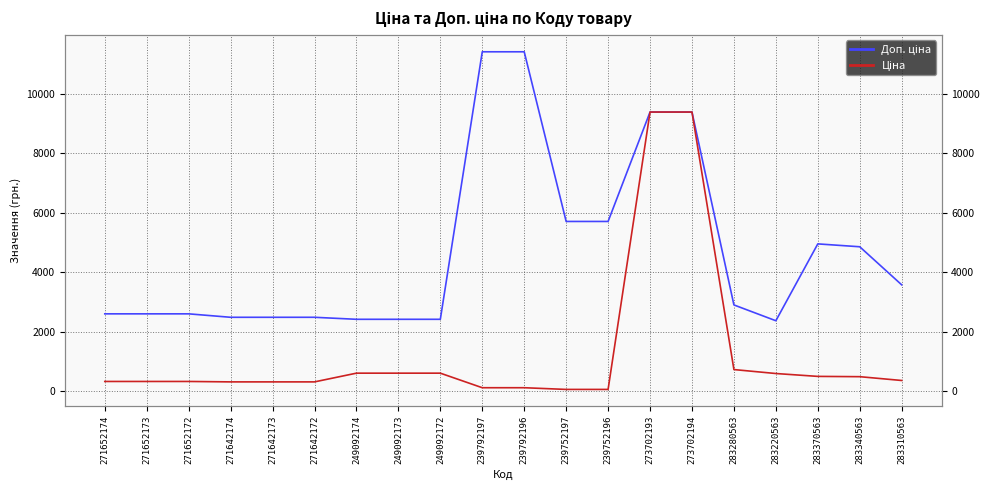

What is the label of the 11th point from the left?

239792196